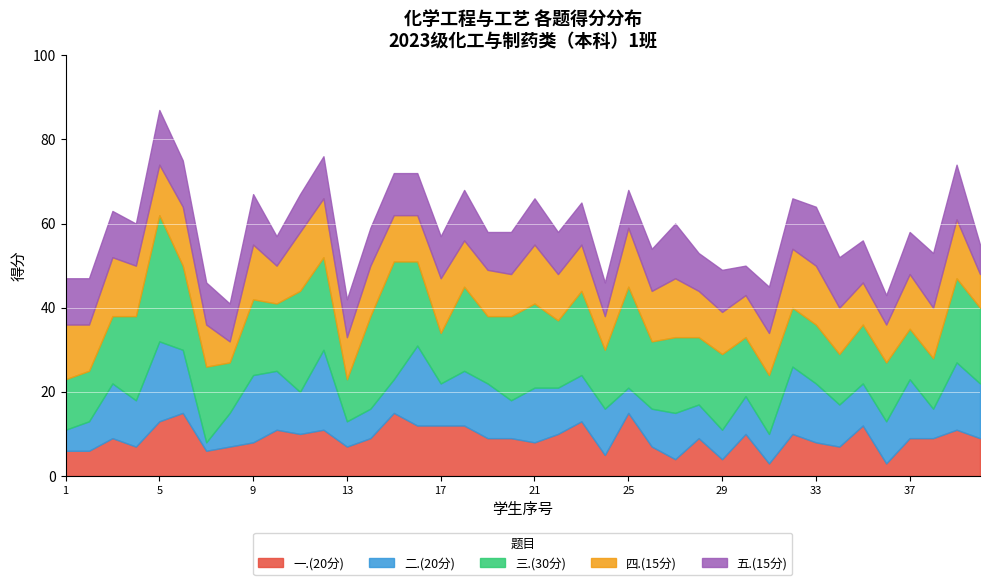

What is the difference between the 四.(15分) values at 24 and 13?

2